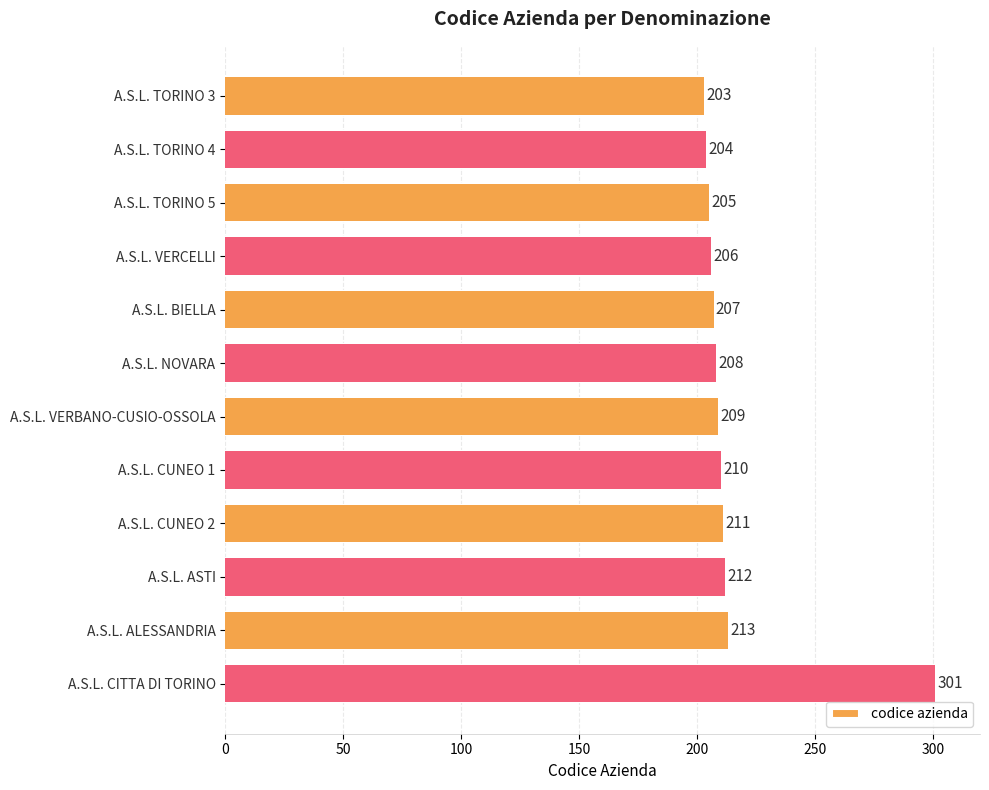

What is the average value?

216